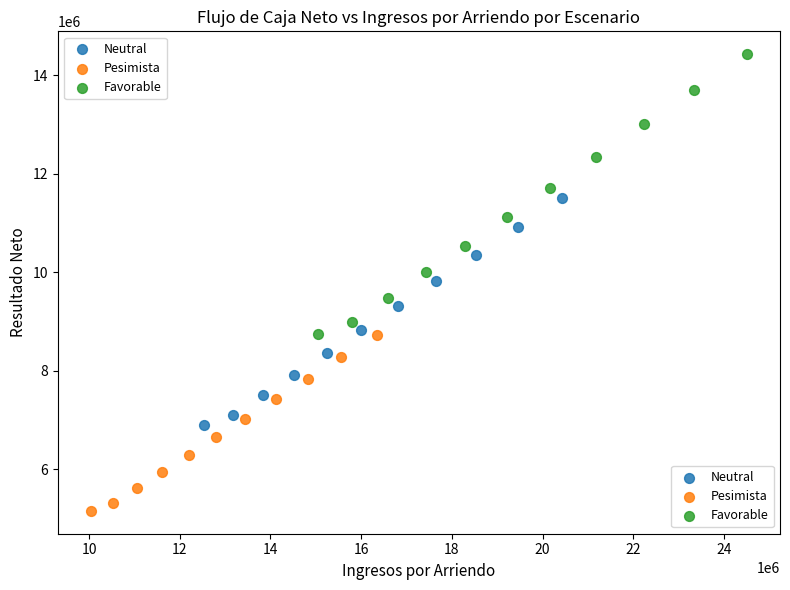

Which series reaches the maximum Y coordinate?

Favorable